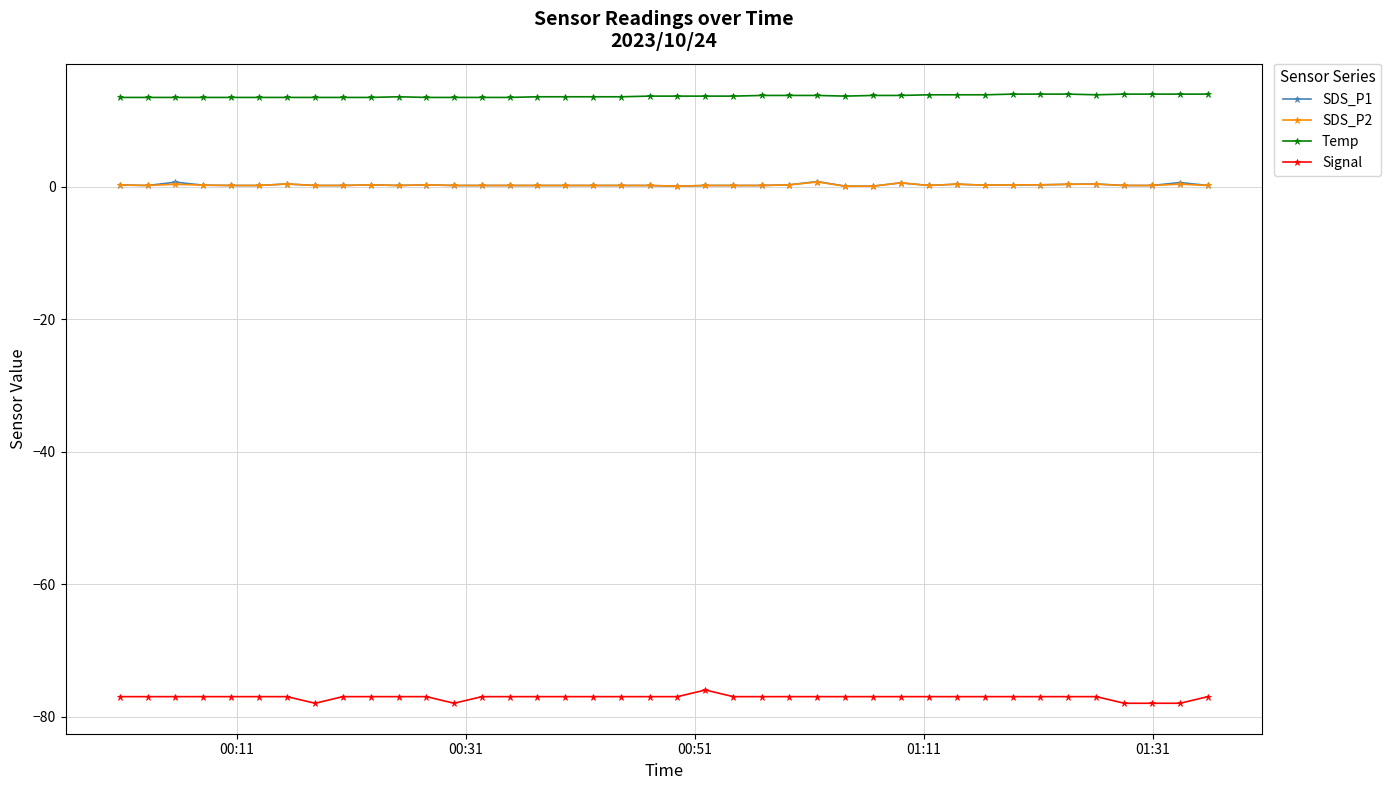

True or false: Temp has more than 0 interior local peaks.

True